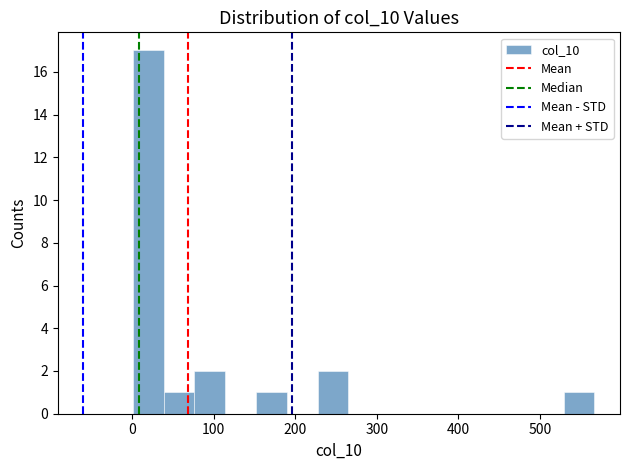

Read against the x-axis, roughly where is the centre of the tallest bar?

20